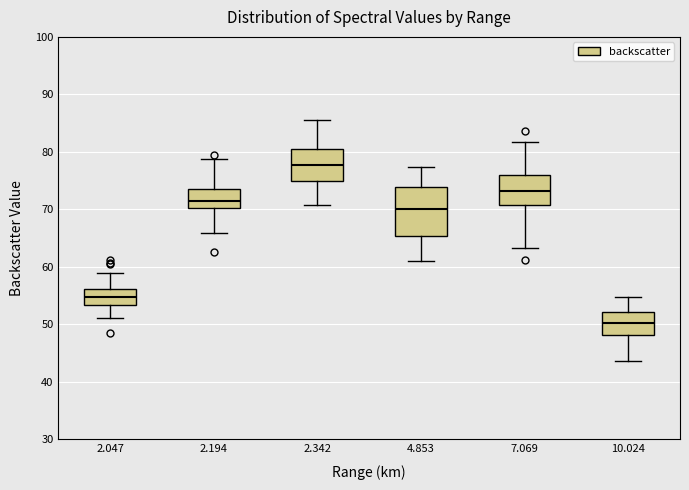

Reading left to right, read every box against the y-axis: the position of its median line, the range the box covers, and the ends of its whiskers. The values are not printed on the chart, so give them approximately, as read against the axis.

2.047: median 55, box 53 to 56, whiskers 51 to 59
2.194: median 71, box 70 to 74, whiskers 66 to 79
2.342: median 78, box 75 to 80, whiskers 71 to 86
4.853: median 70, box 65 to 74, whiskers 61 to 77
7.069: median 73, box 71 to 76, whiskers 63 to 82
10.024: median 50, box 48 to 52, whiskers 44 to 55